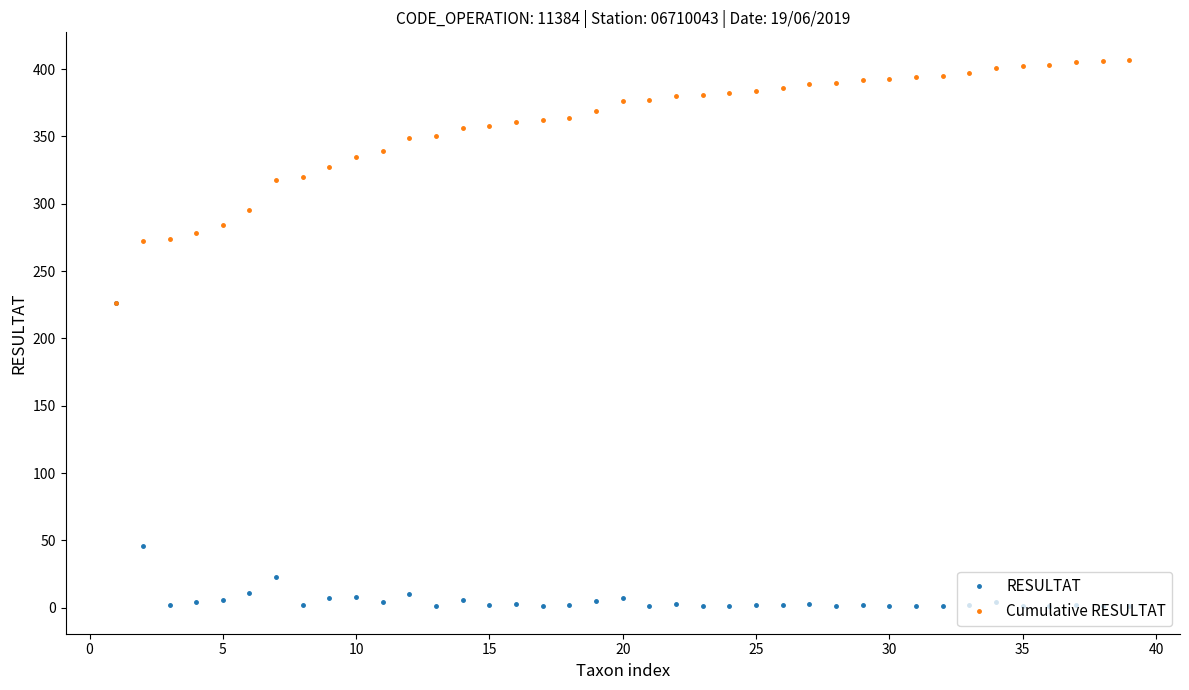

Which series has the largest total across all categories?

Cumulative RESULTAT